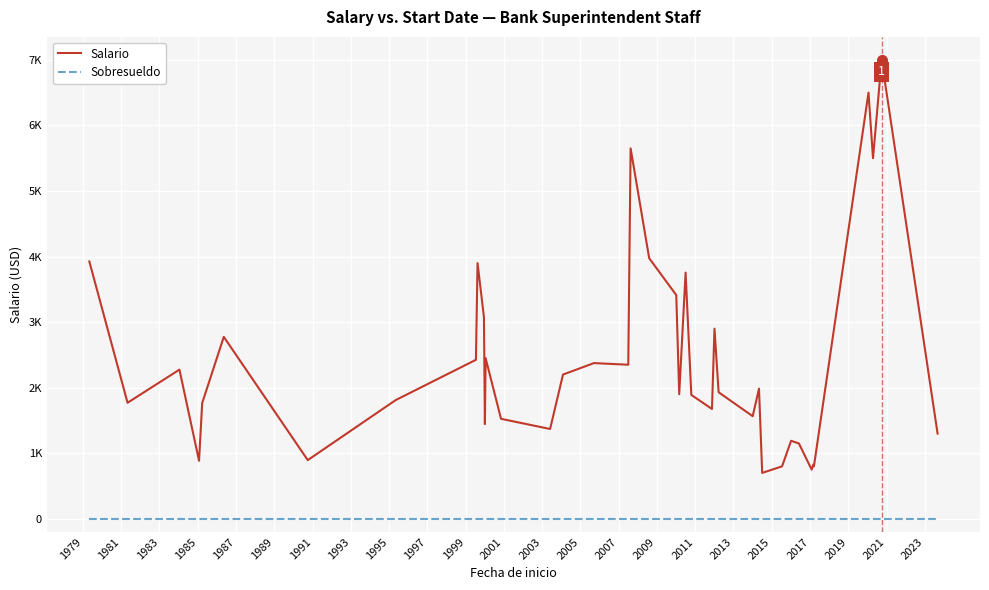

What is the difference between the maximum and minimum values in the Salario series?

6300